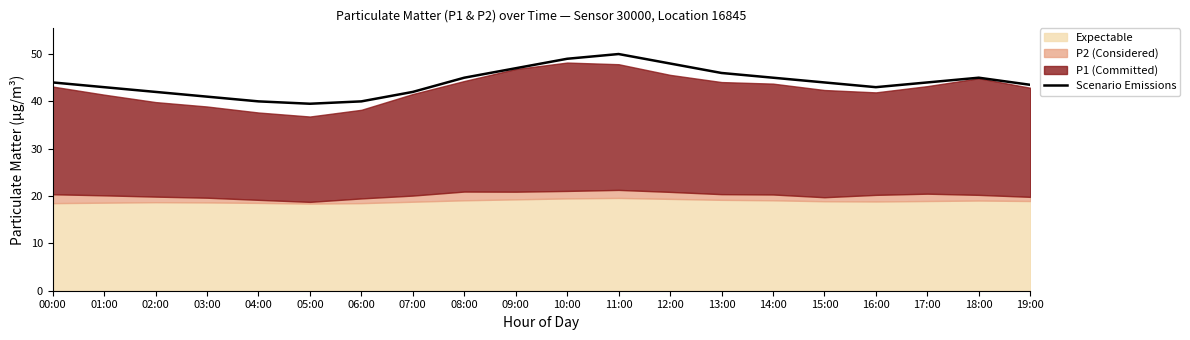

How many values are below 44?

9